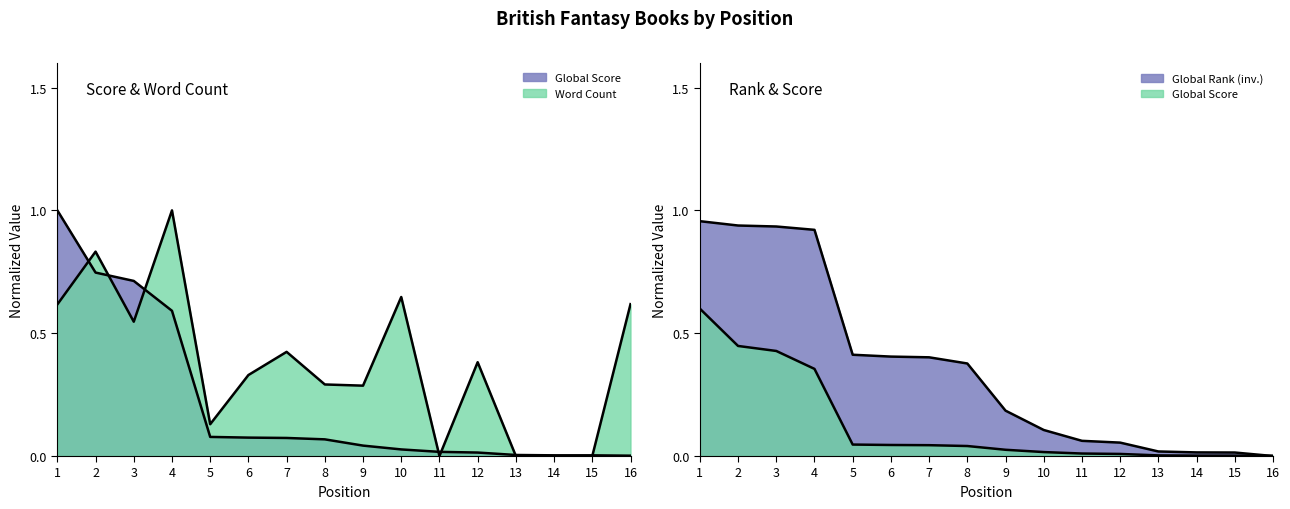

Between 11 and 15, which series saw the biggest shift?

Global Rank